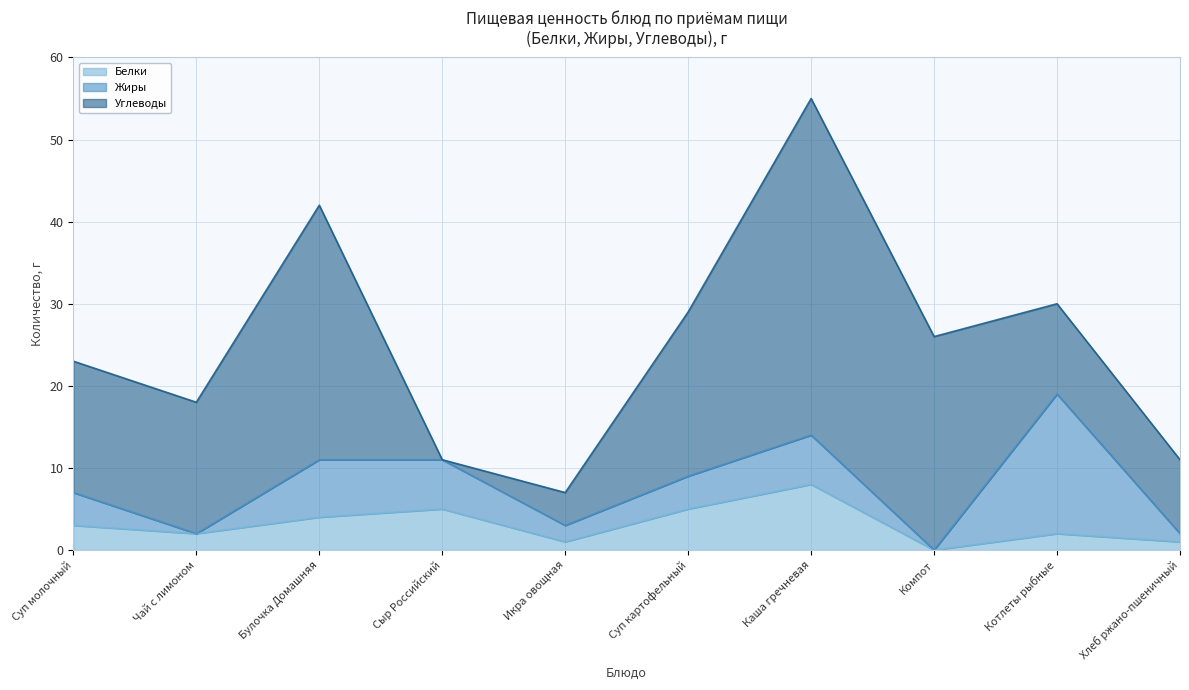

What is the sum of the Углеводы values at Булочка Домашняя and Суп картофельный?

51